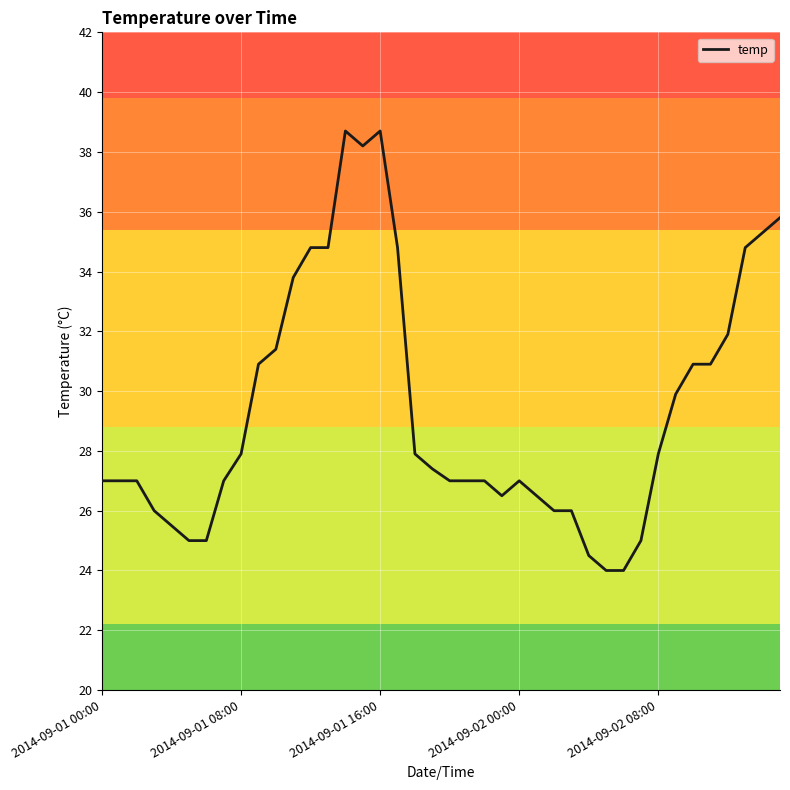

What is the difference between the maximum and minimum values?

14.7